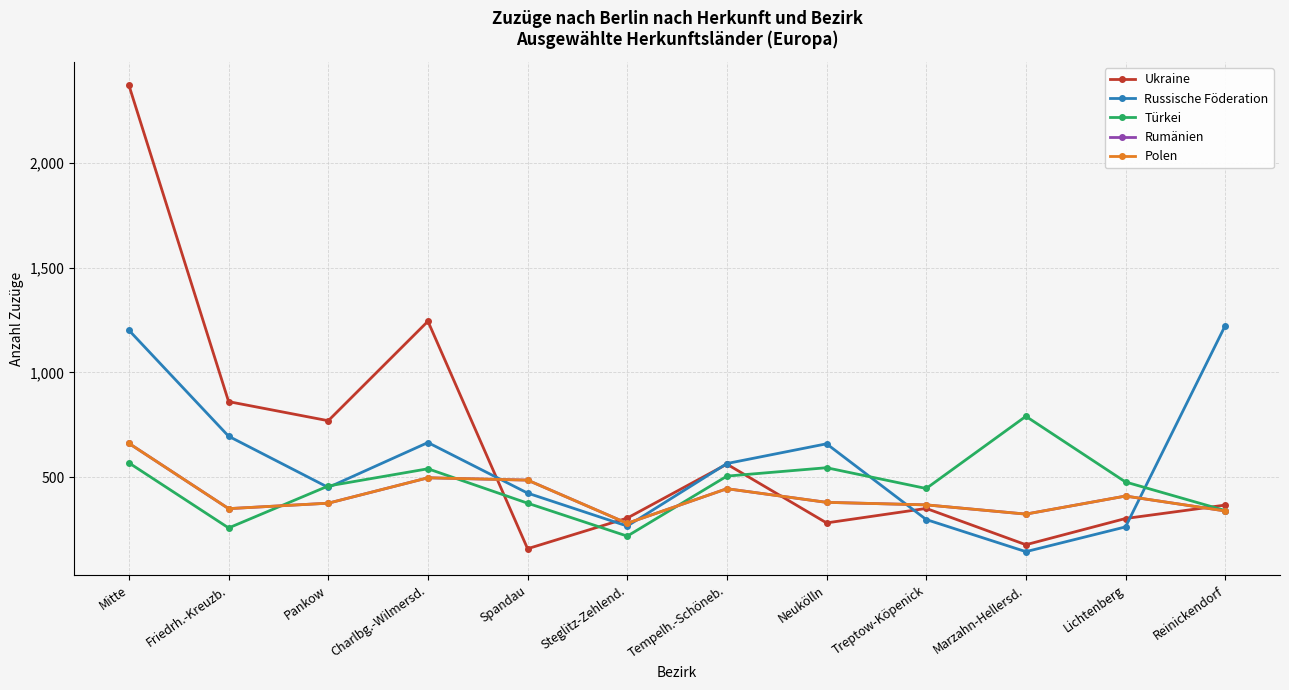

True or false: Ukraine and Rumänien intersect in this chart.

True